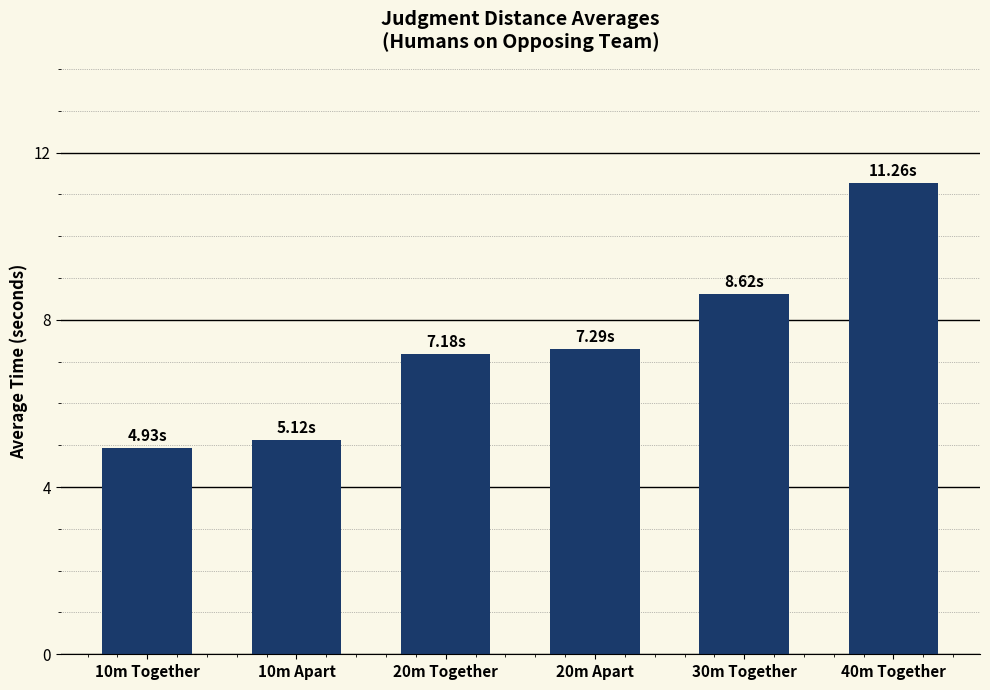

What is the change in value from 10m Apart to 30m Together?

+3.5